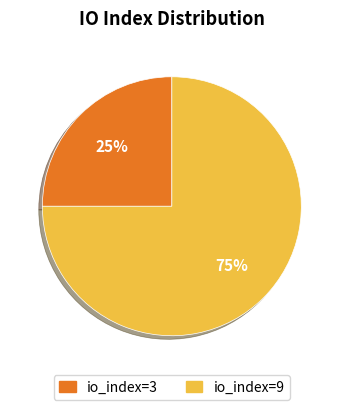

What is the ratio of the value at io_index=9 to the value at io_index=3?

3.0